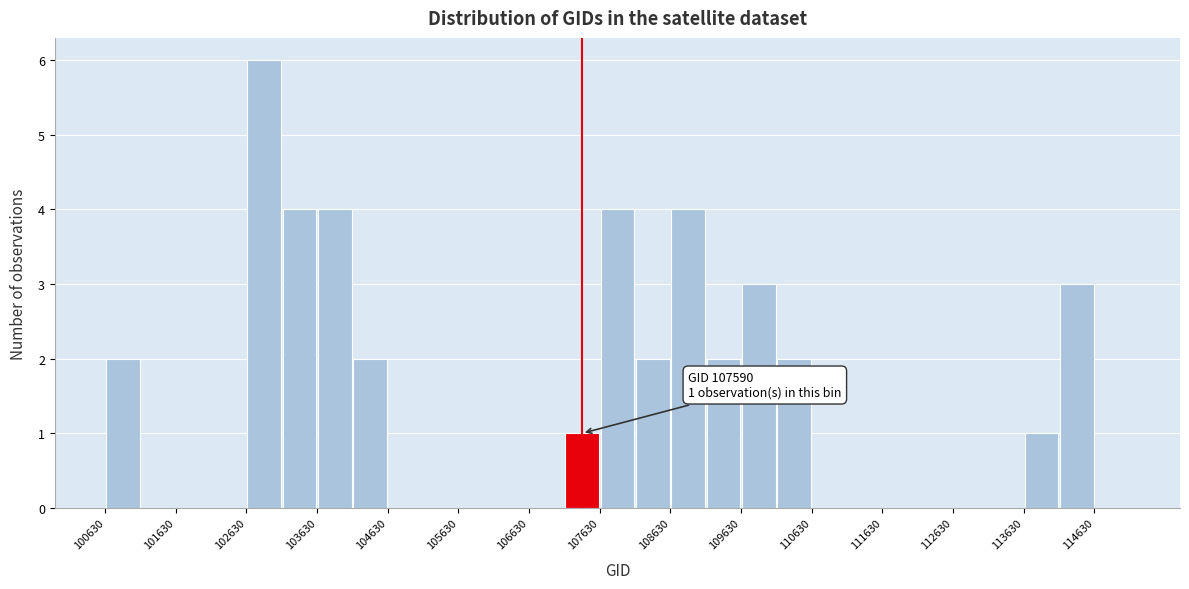

Which range on the x-axis has the tallest bar?

102630 to 103130